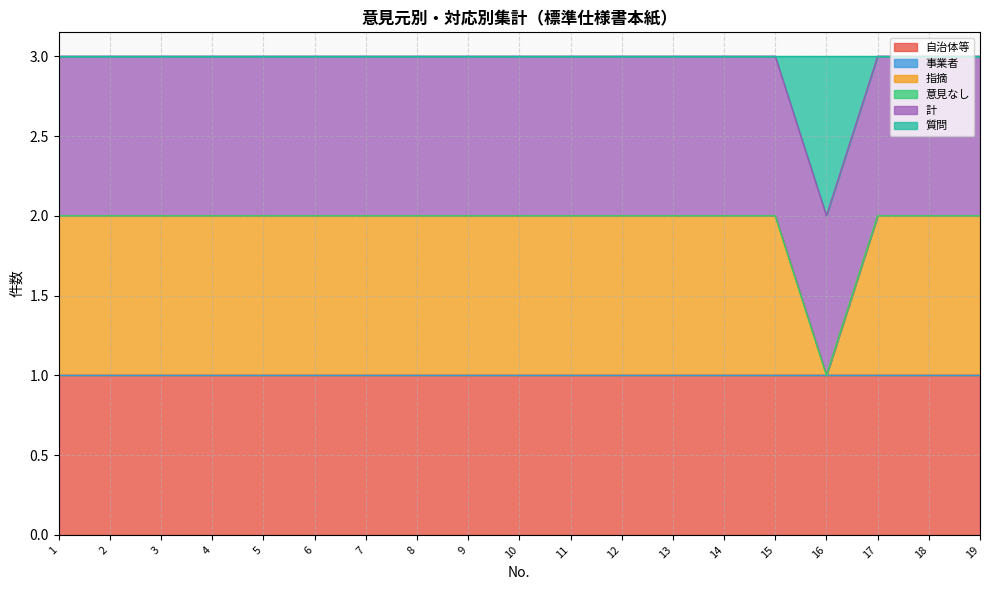

Does the chart display data point markers on the line(s)?

No